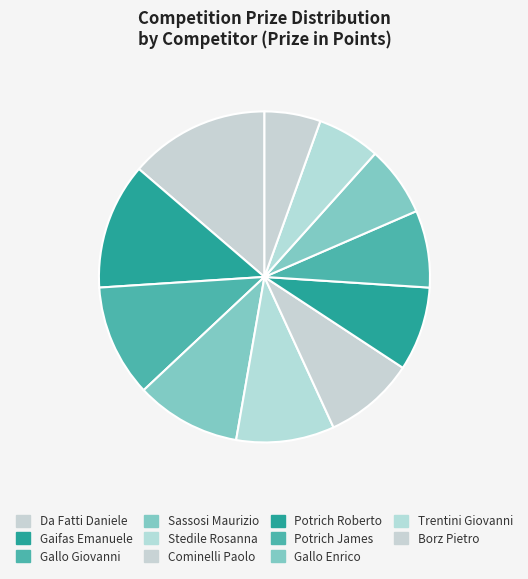

Rank the categories by value from lowest to highest.

Borz Pietro, Trentini Giovanni, Gallo Enrico, Potrich James, Potrich Roberto, Cominelli Paolo, Stedile Rosanna, Sassosi Maurizio, Gallo Giovanni, Gaifas Emanuele, Da Fatti Daniele